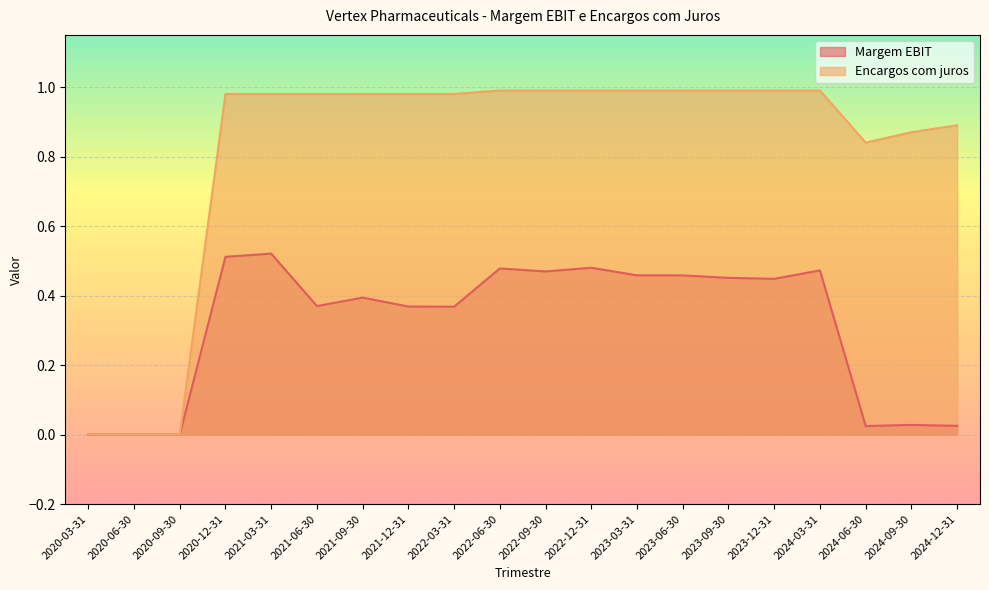

True or false: Encargos com juros and Margem EBIT intersect in this chart.

False